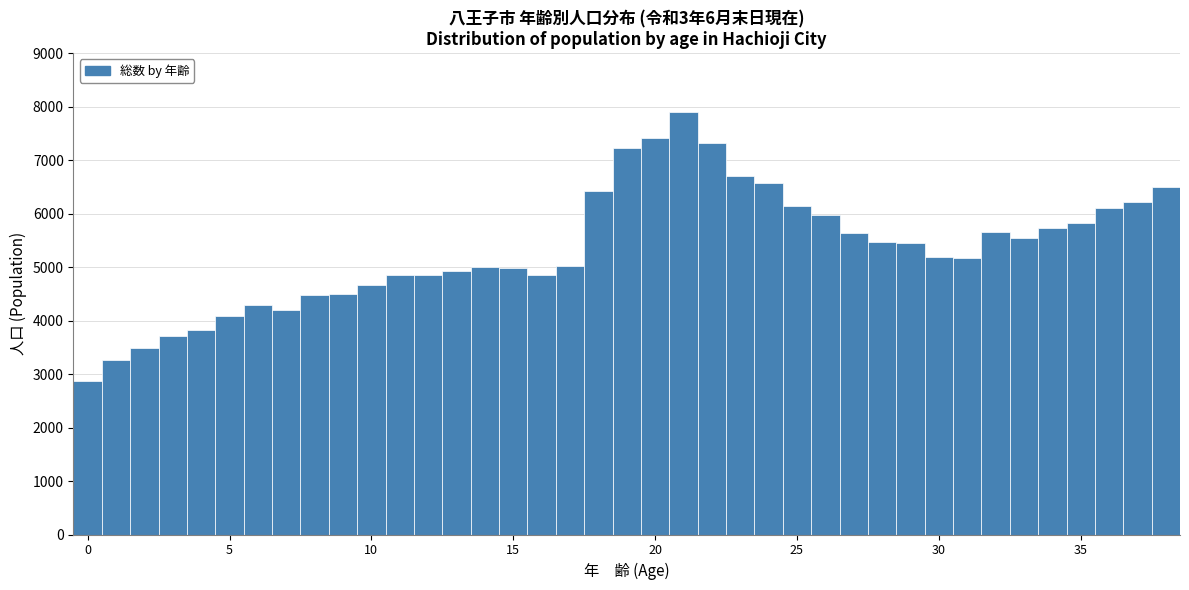

Read against the x-axis, roughly where is the centre of the tallest bar?

21.0